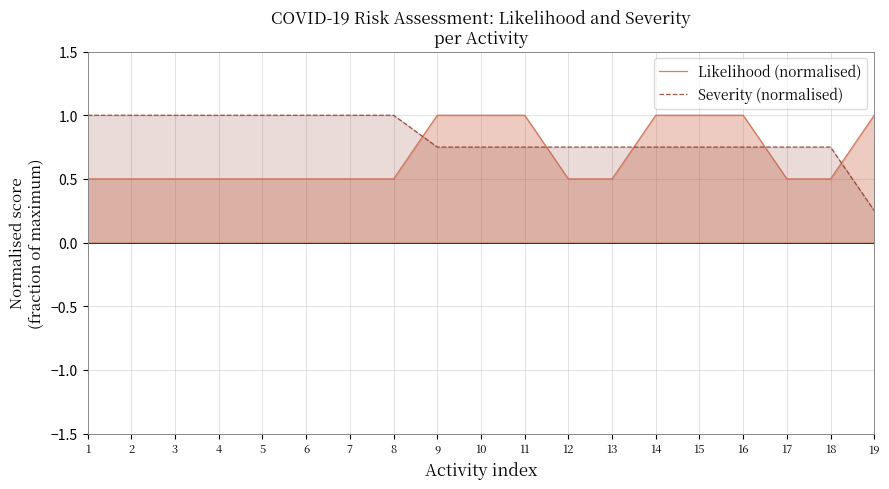

Does the chart have visible grid lines?

Yes